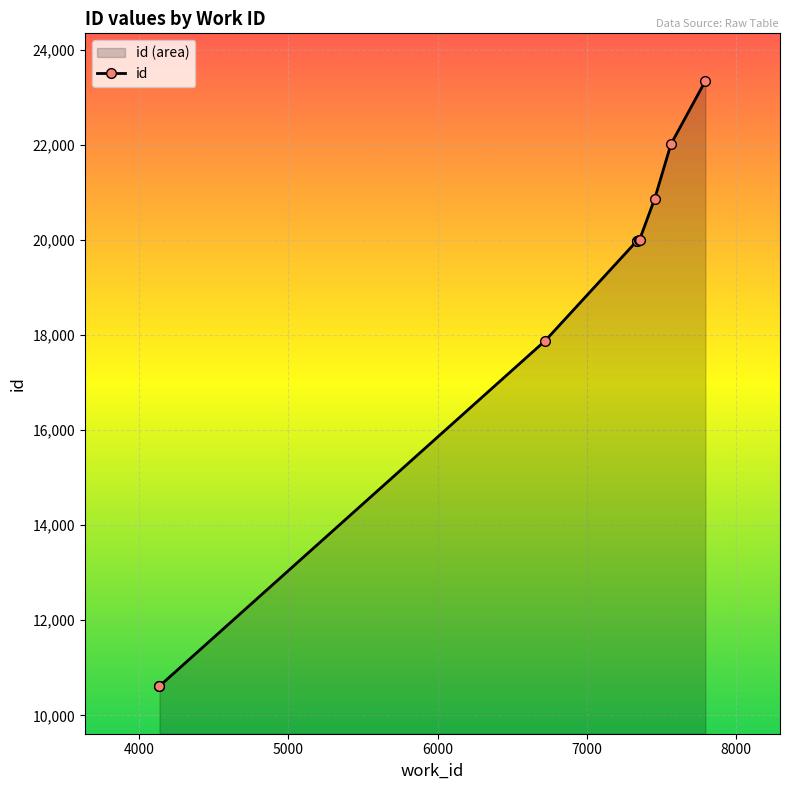

What is the difference between the maximum and minimum values?

12736